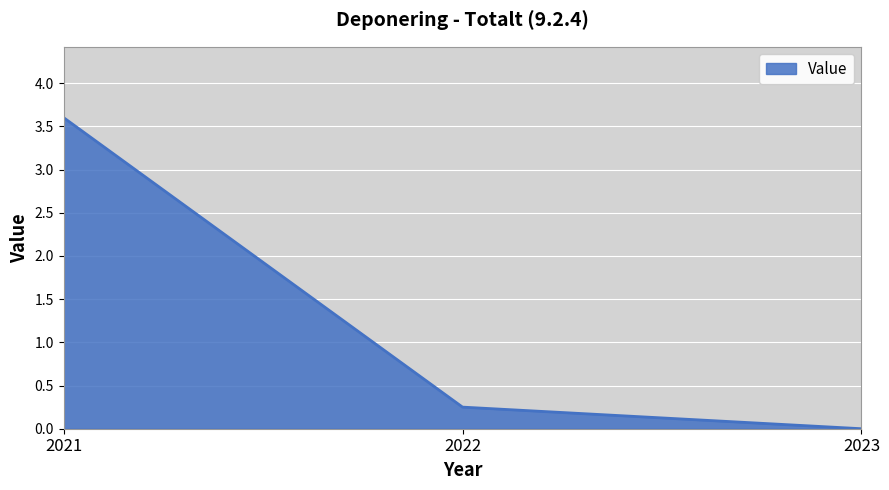

Which label corresponds to the largest value in the chart?

2021